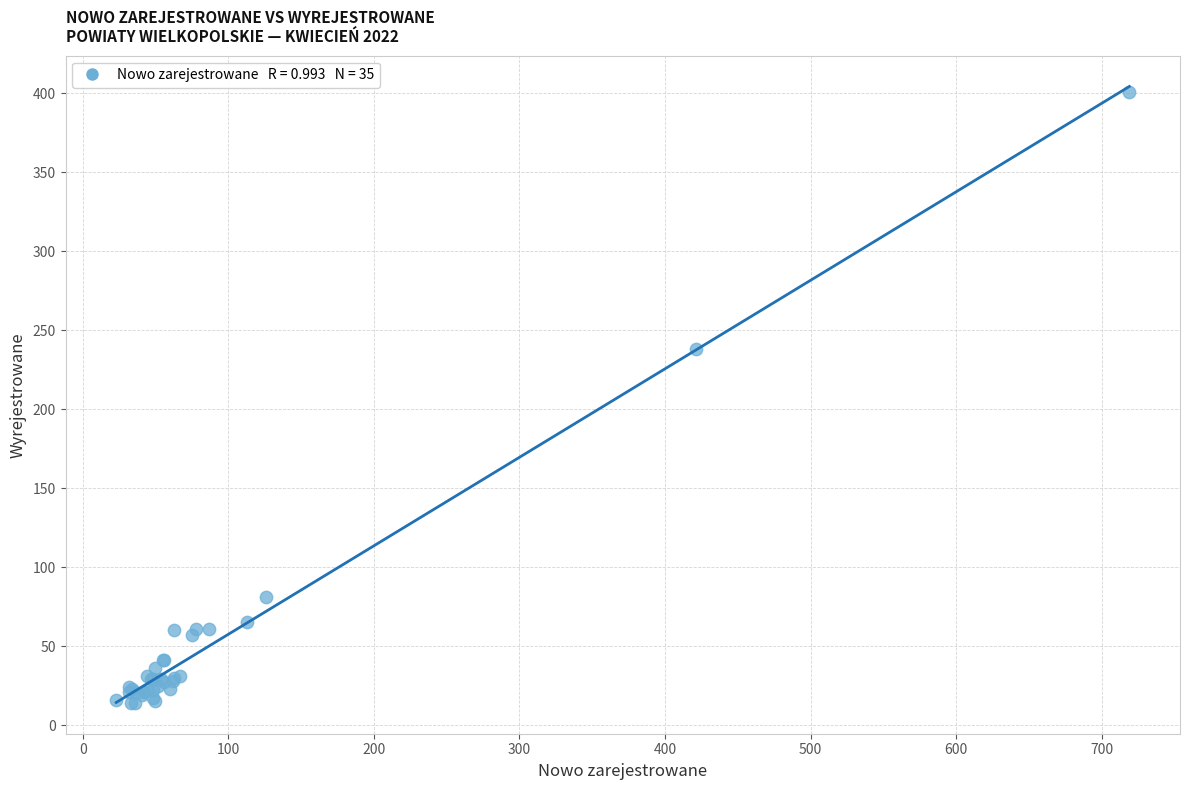

What Y value in the scatter plot is closest to 207?

238